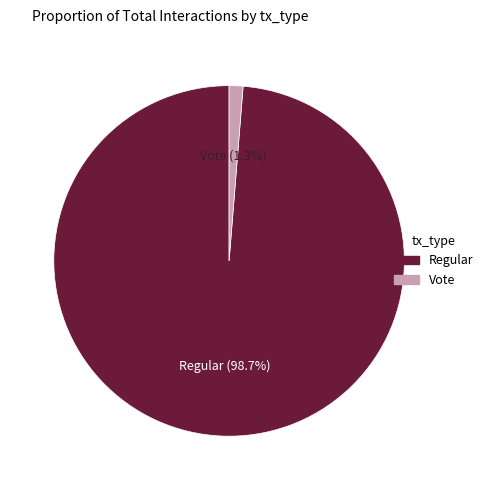

Which has a higher value, Vote or Regular?

Regular